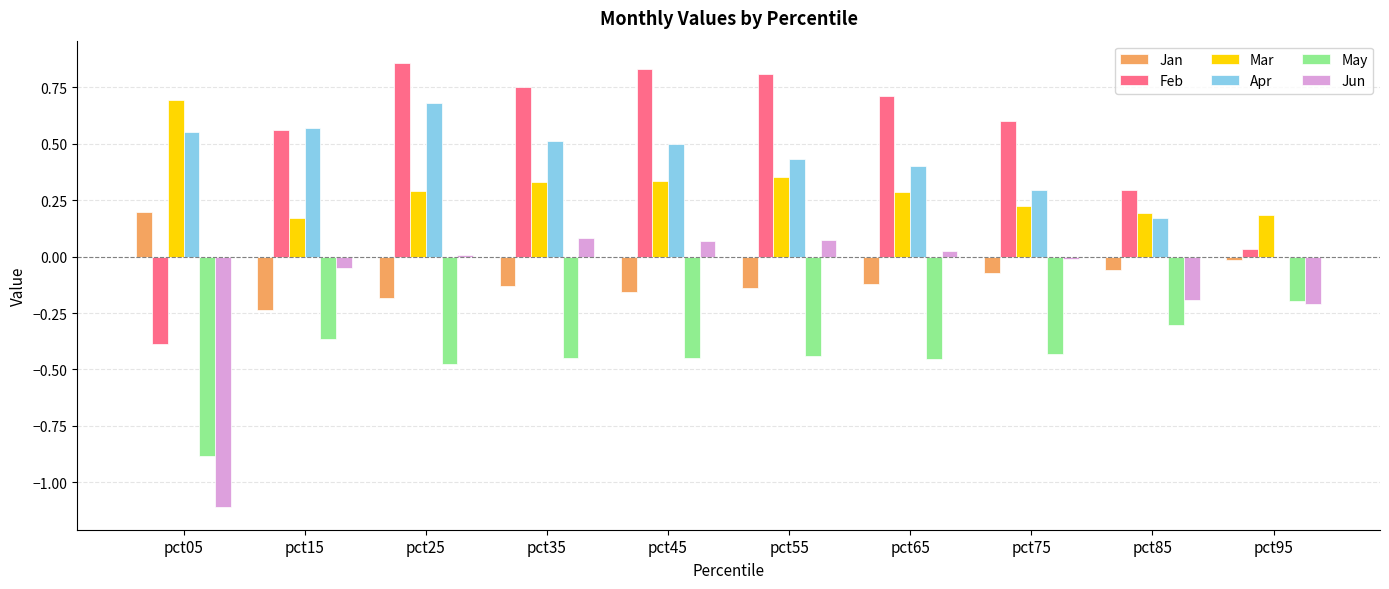

What are all the series names shown in the legend?

Jan, Feb, Mar, Apr, May, Jun